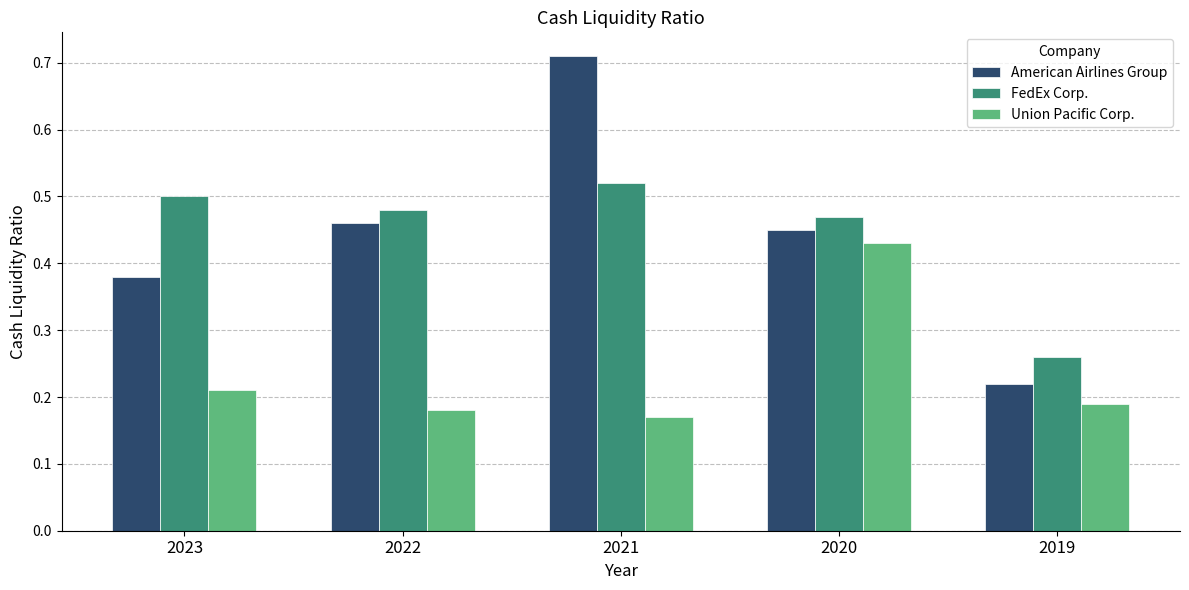

Where is American Airlines Group nearest to the value 0?

2019